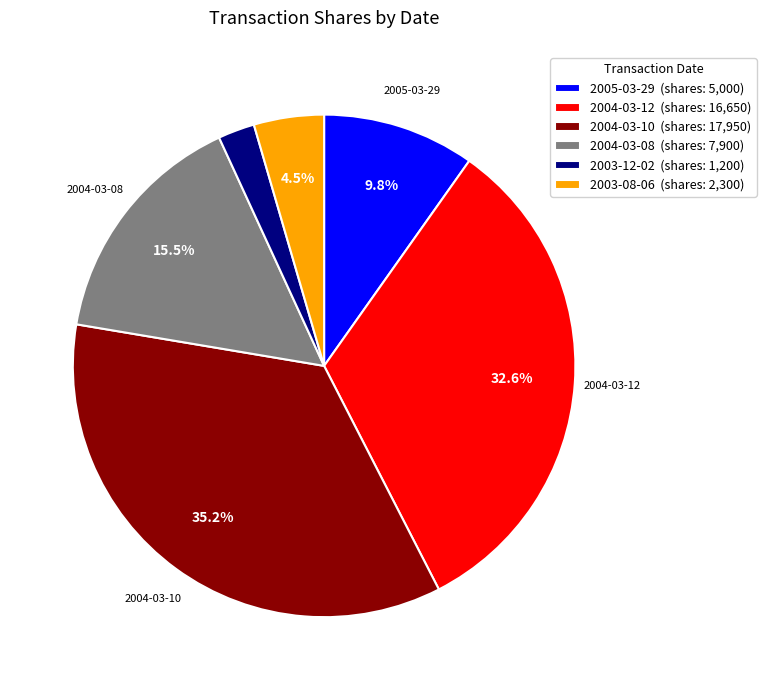

What is the largest slice in the pie chart?

2004-03-10